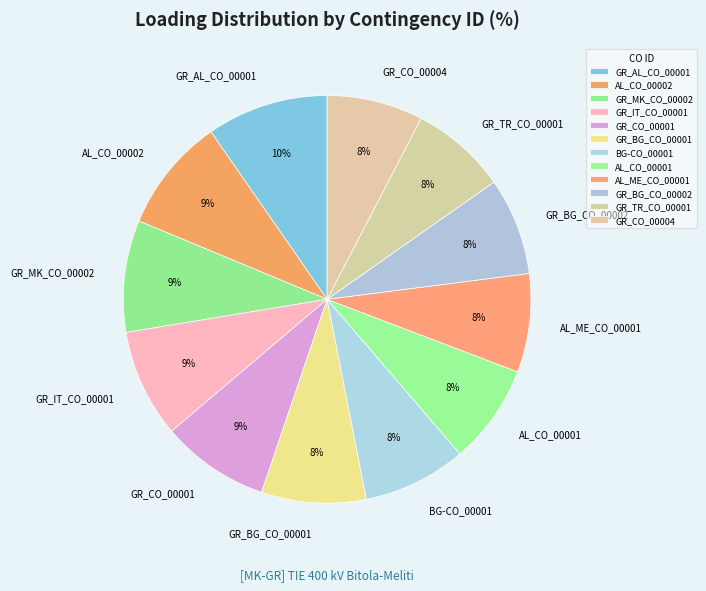

Does GR_BG_CO_00002 account for over 50% of the chart?

No